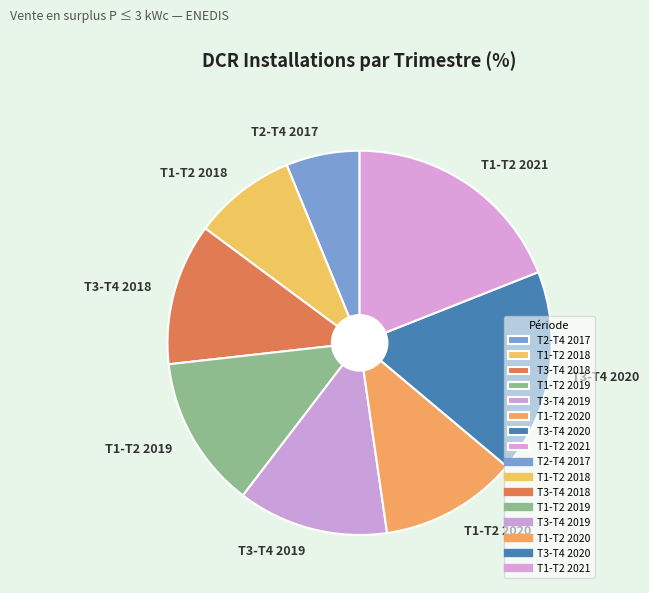

Which category has the biggest portion of the pie?

T1-T2 2021